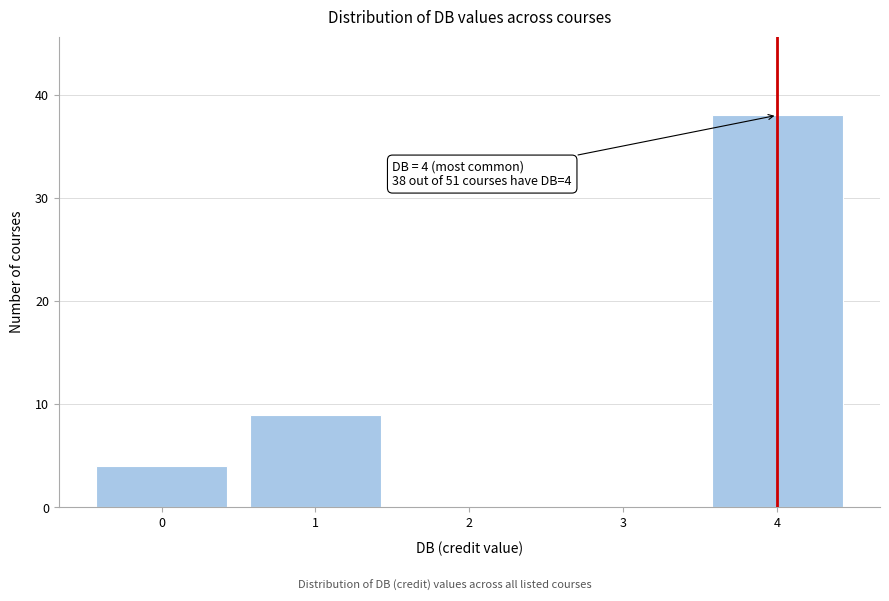

Over which range of the x-axis is the bar tallest?

3.5 to 4.5